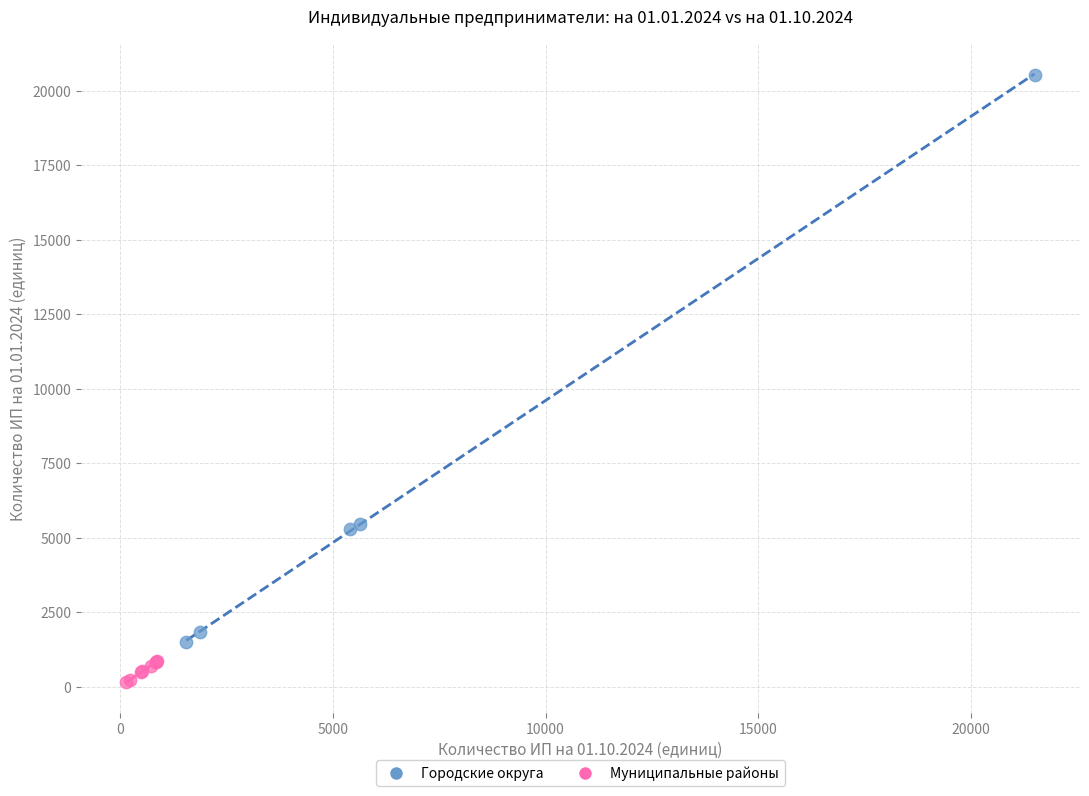

Which series contains the lowest Y value?

Муниципальные районы